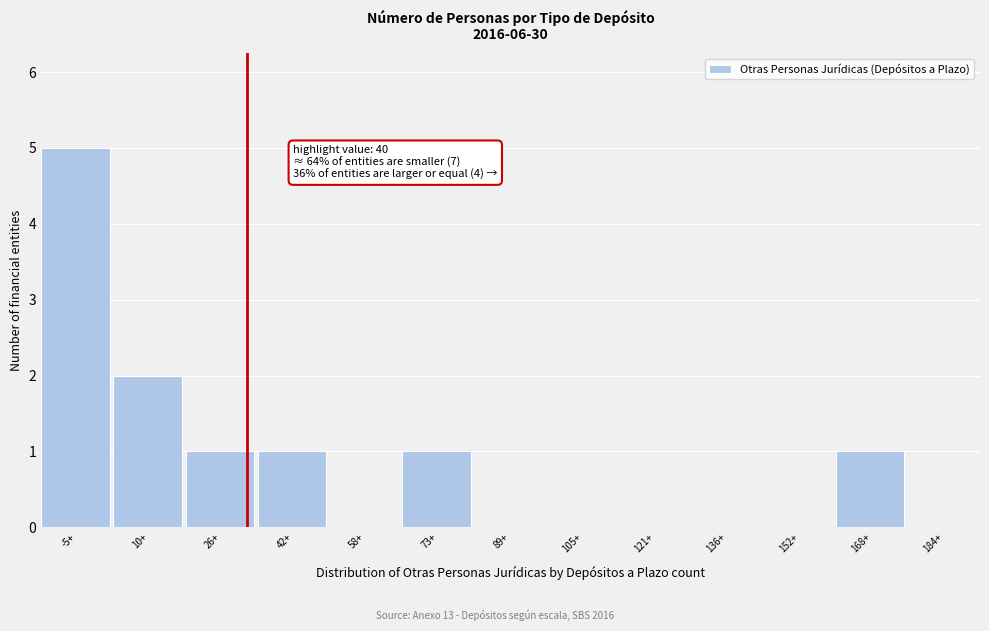

Reading left to right, list all the values displayed in this chart.

-5+=5	10+=2	26+=1	42+=1	58+=0	73+=1	89+=0	105+=0	121+=0	136+=0	152+=0	168+=1	184+=0